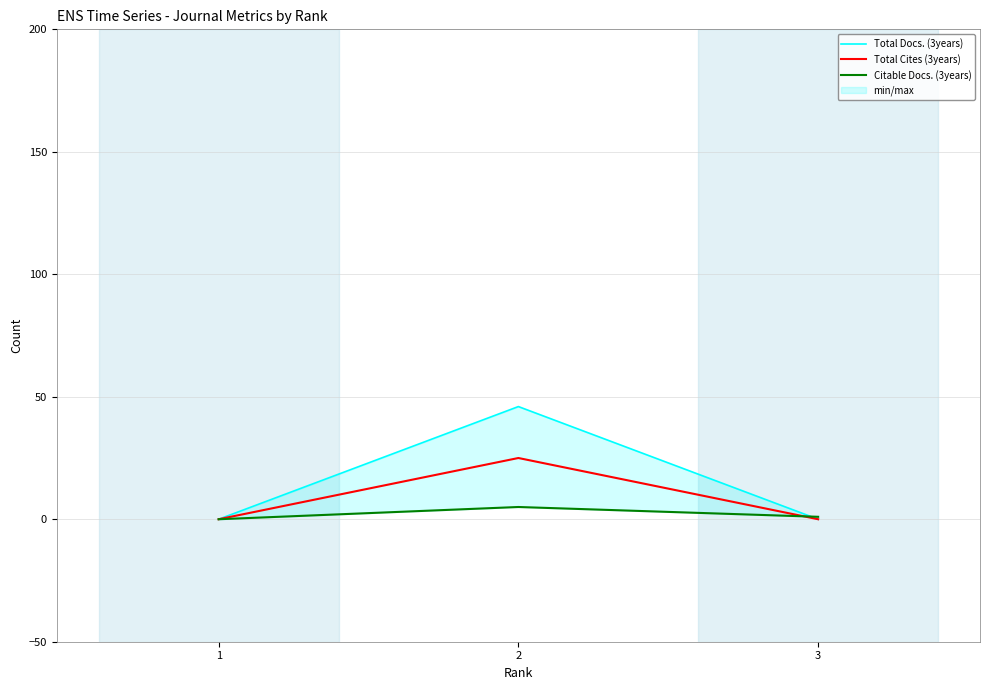

Rank the series at 1 from lowest to highest value.

Total Docs. (3years), Total Cites (3years), Citable Docs. (3years)